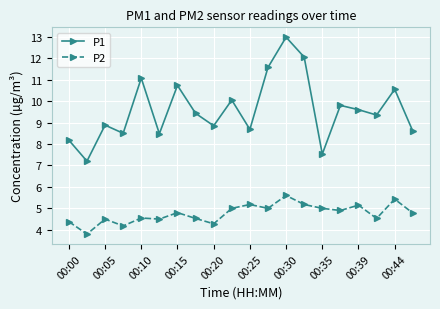

True or false: P1 and P2 intersect in this chart.

False